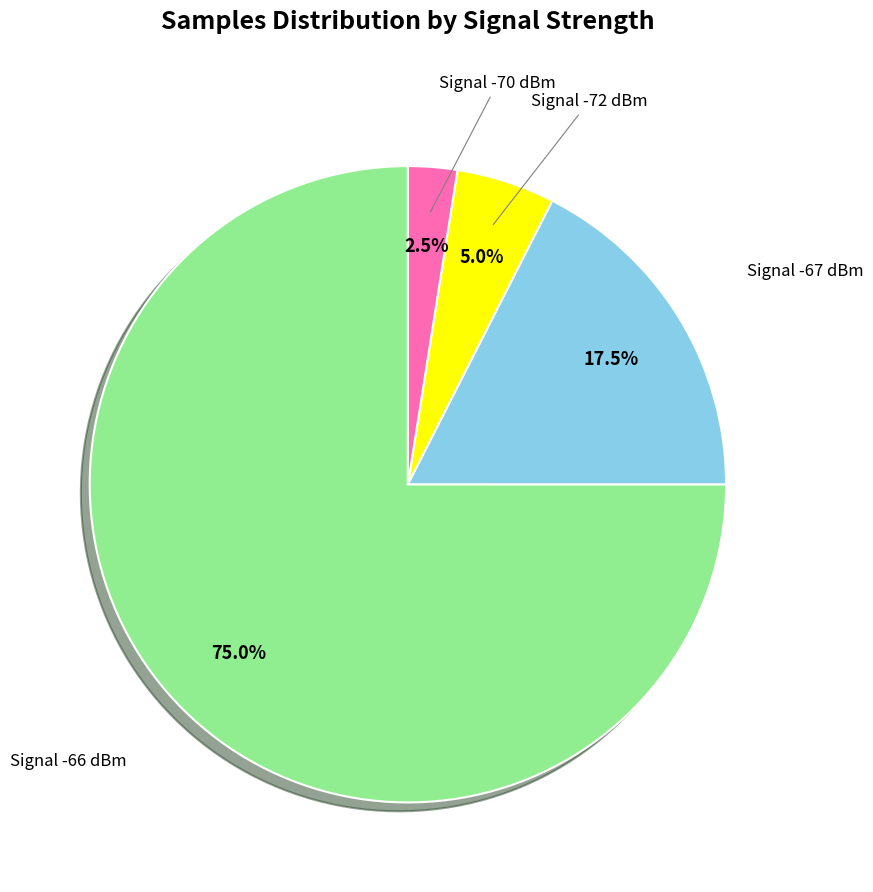

How many segments does this pie chart have?

4